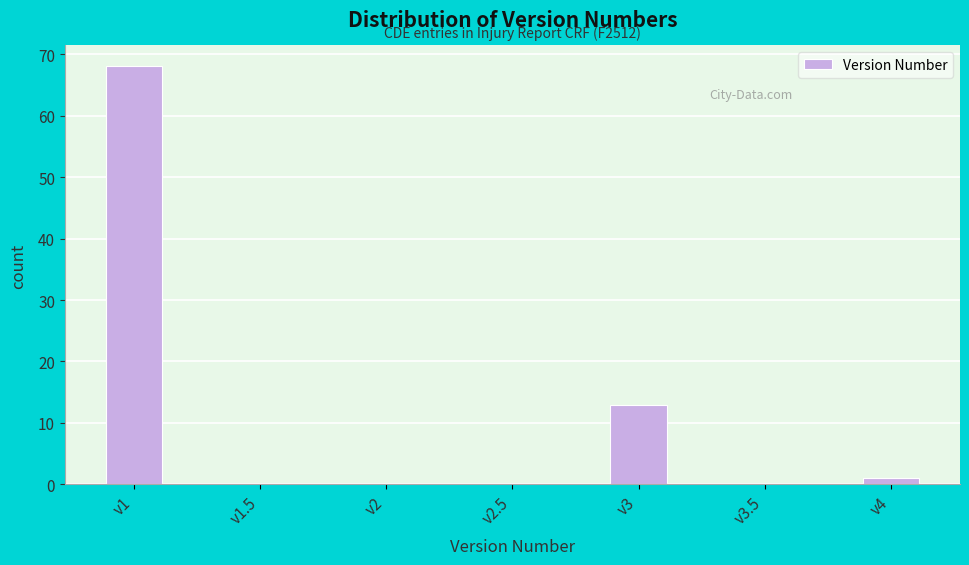

Reading left to right, extract all data points from this chart.

v1=68	v1.5=0	v2=0	v2.5=0	v3=13	v3.5=0	v4=1